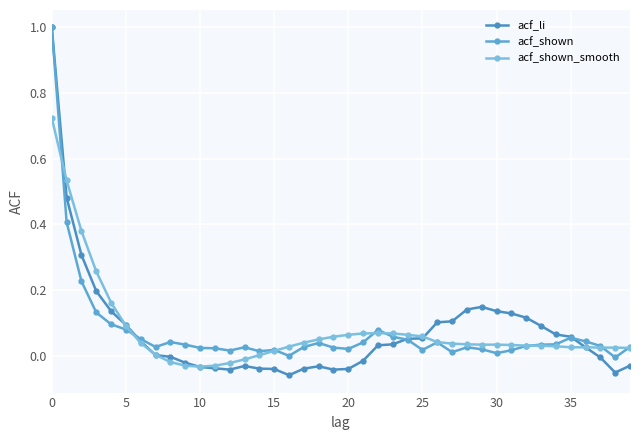

True or false: acf_li and acf_shown cross at least once.

True